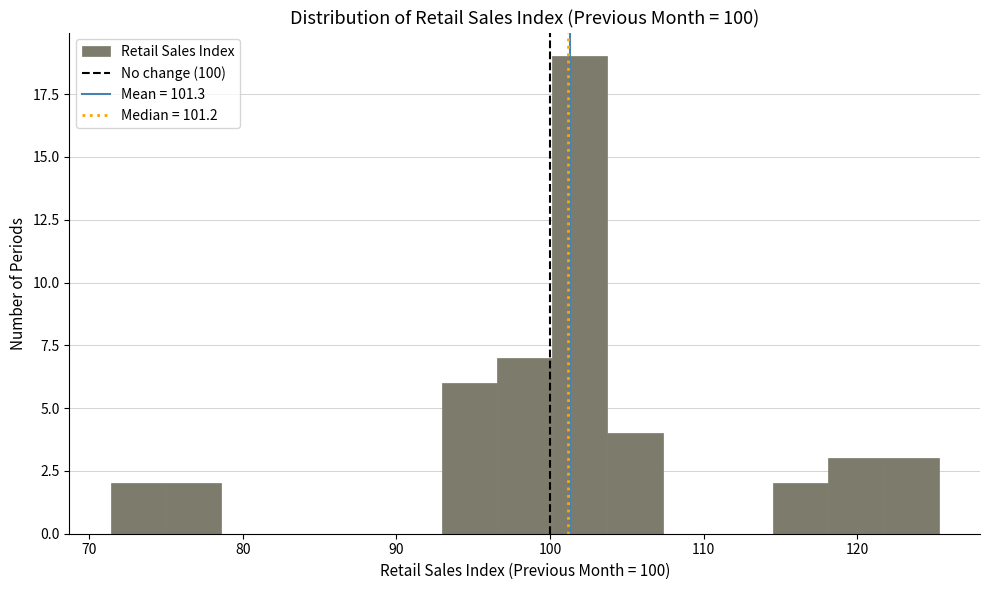

Around what value on the x-axis is the tallest bar? Give the approximate position of its centre, as read against the axis.

102